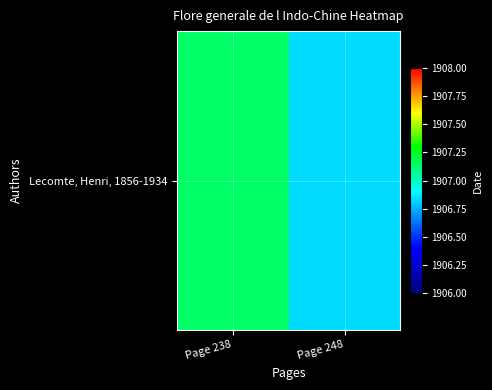

Reading left to right, what are all the values shown in this chart?

Page 238=1907.1	Page 248=1906.8